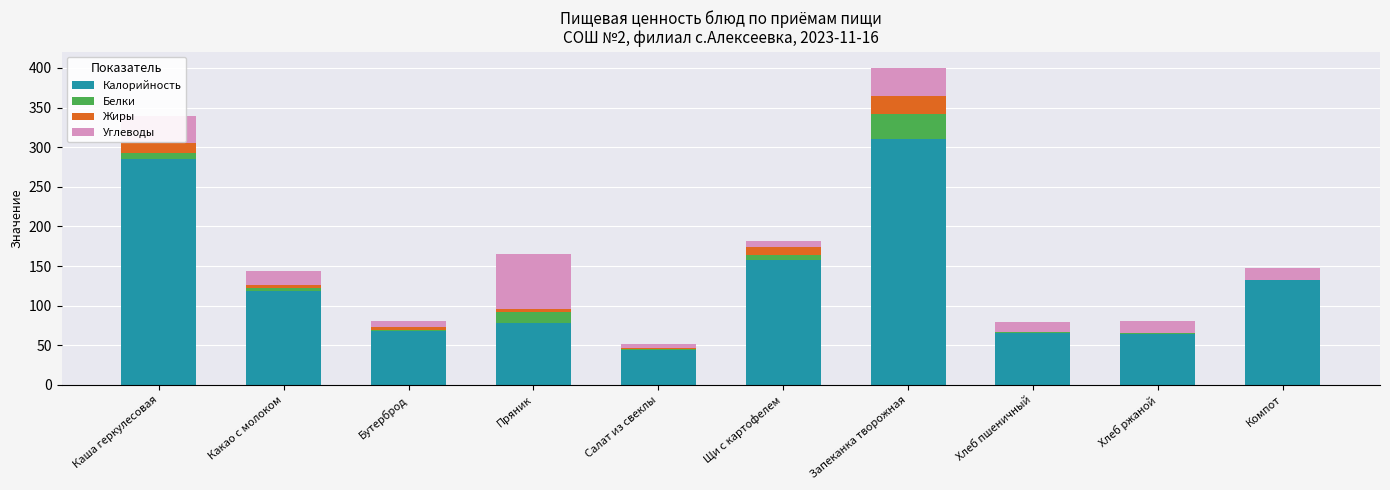

At which label is Калорийность closest to 177?

Щи с картофелем